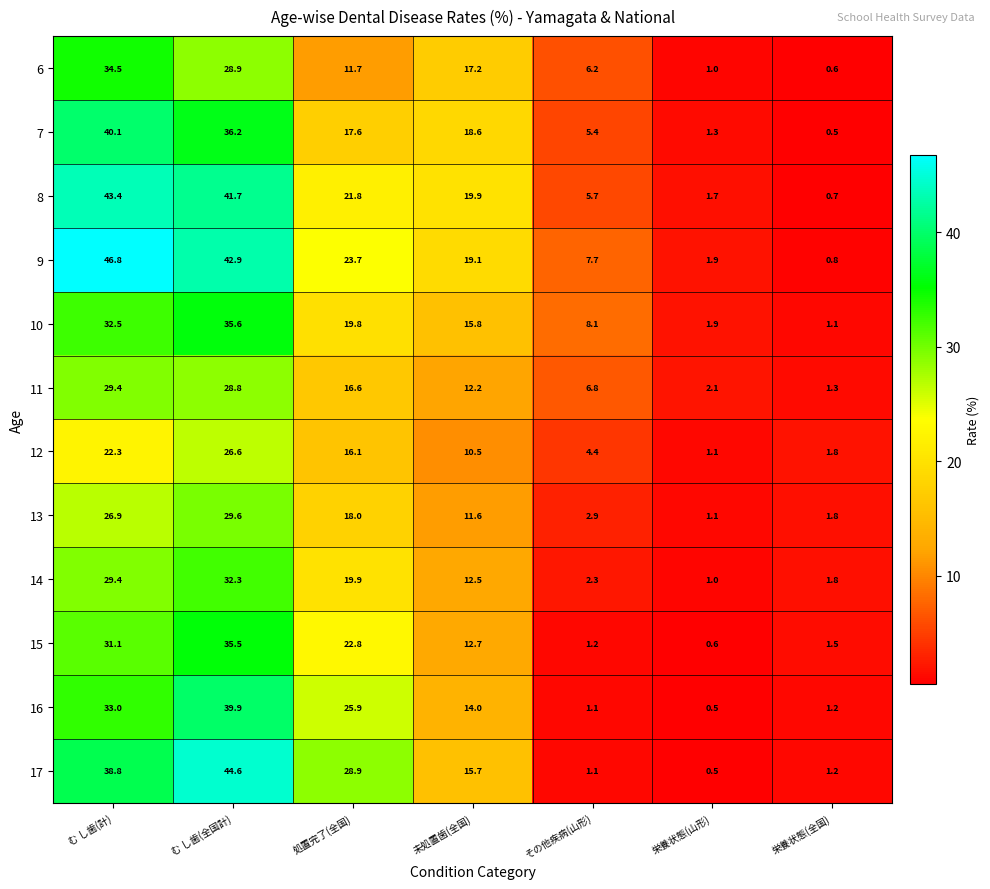

What is the difference between the maximum and minimum values in the 14 series?

31.3